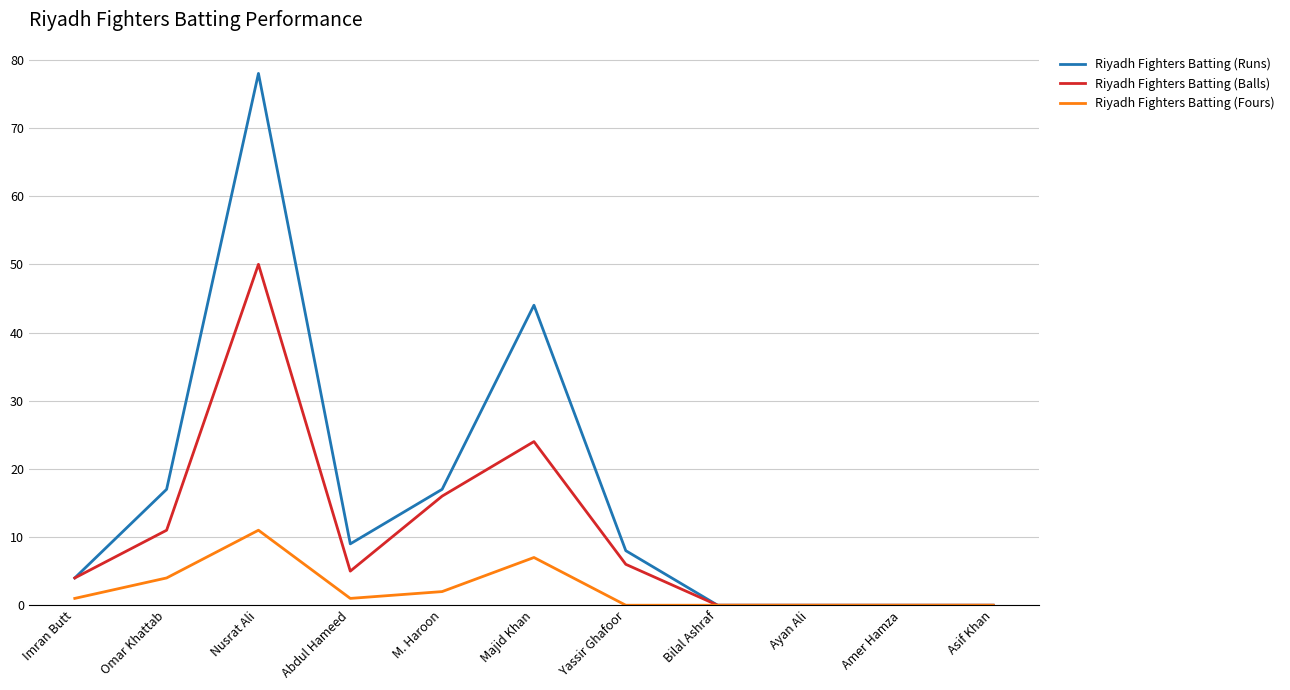

List the series in order of their overall mean, highest first.

Riyadh Fighters Batting (Runs), Riyadh Fighters Batting (Balls), Riyadh Fighters Batting (Fours)